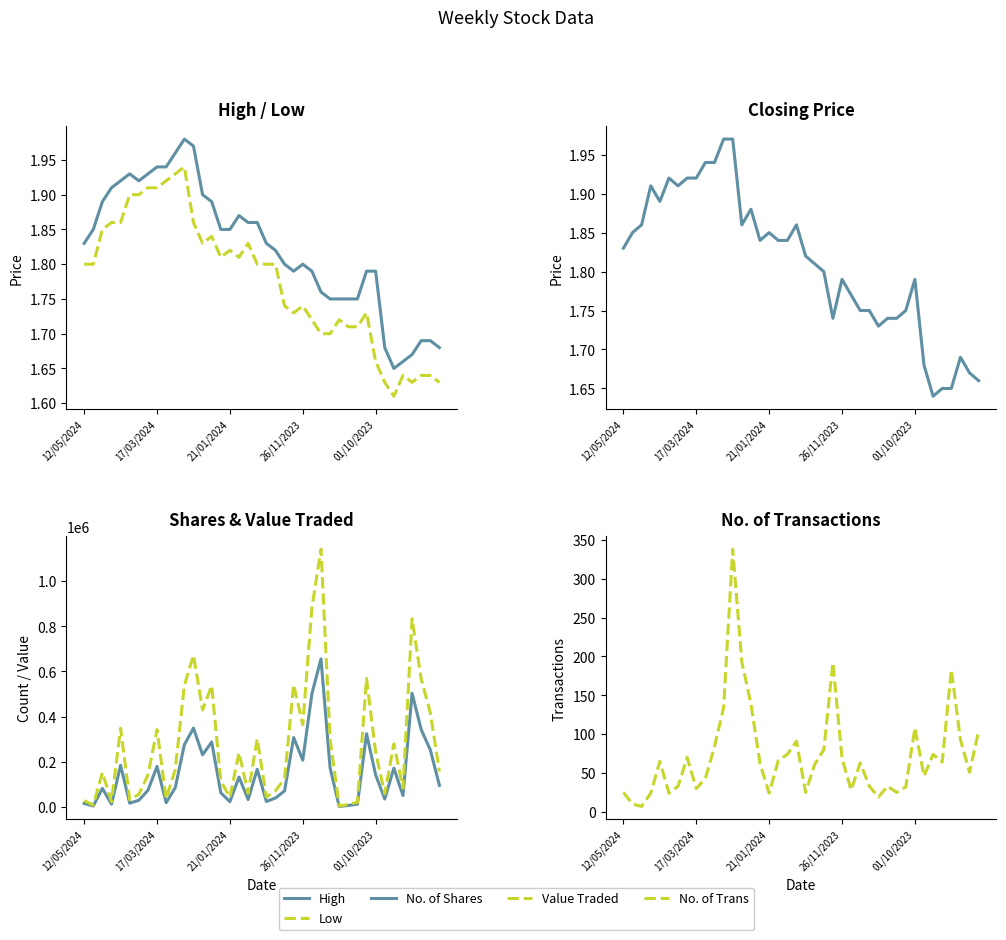

Count the number of data series in this chart.

6